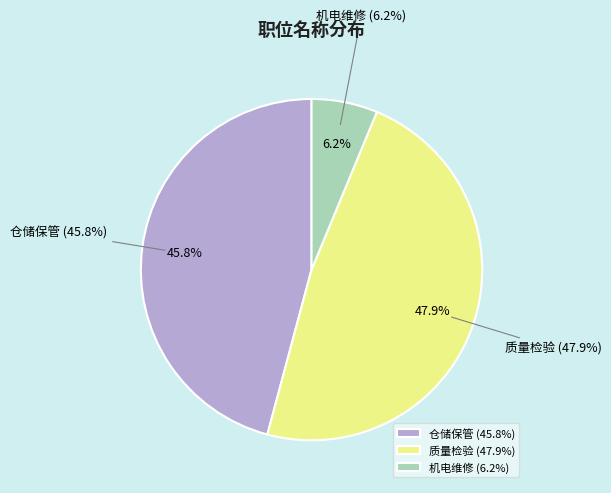

Is it true that 仓储保管 is 39% of the pie?

False